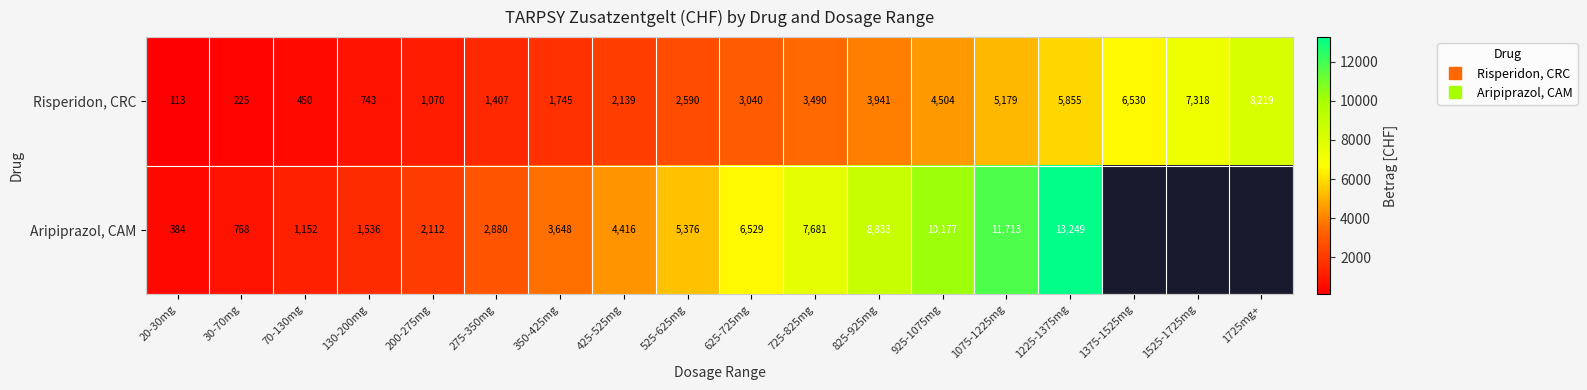

At which category does the chart reach its minimum across all series?

20-30mg